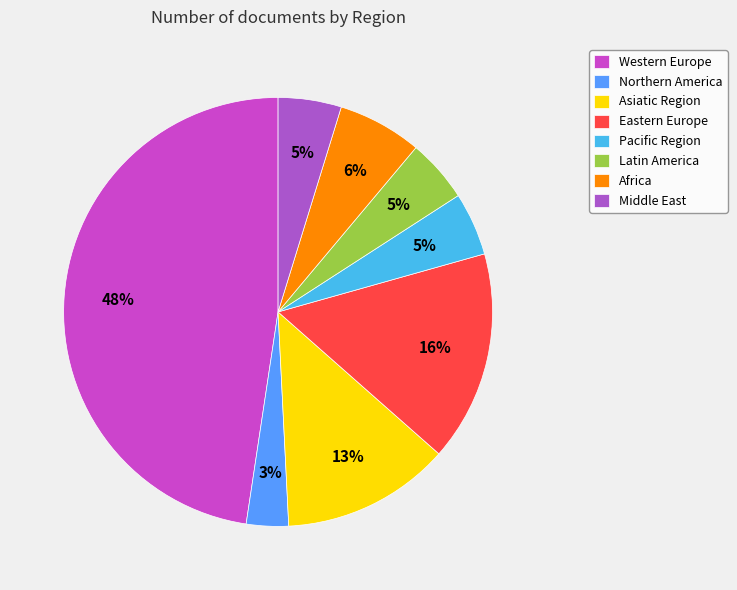

Is it true that Latin America is 1% of the pie?

False